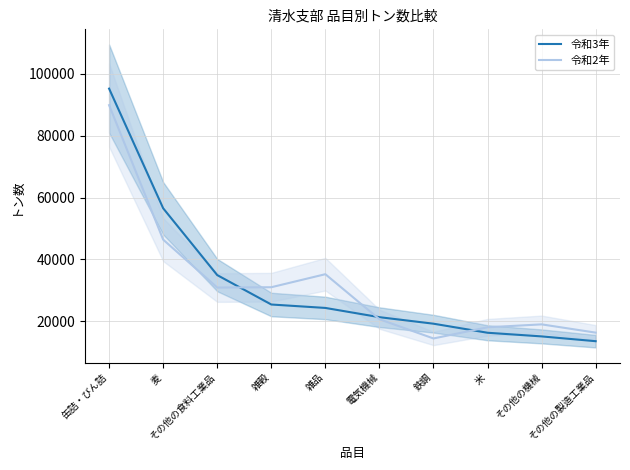

What is the value of the 令和3年 point at the 4th from the left?

25382